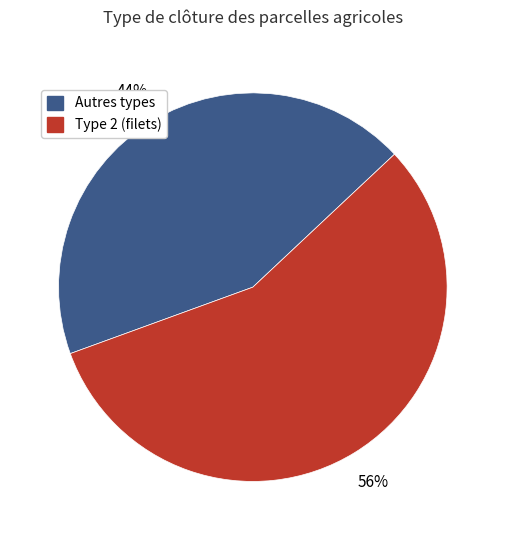

How many segments does this pie chart have?

2